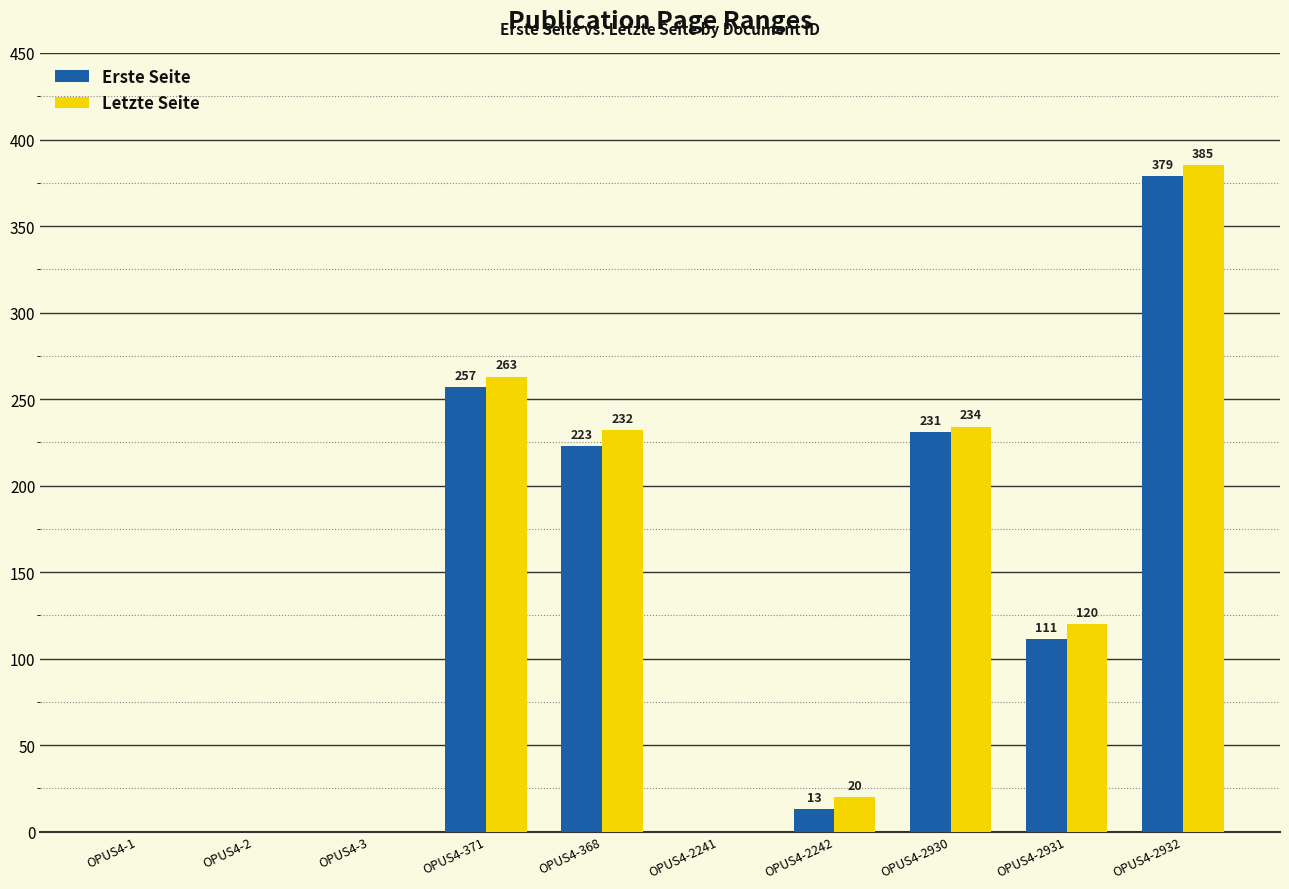

What is the sum of the Letzte Seite values at OPUS4-371 and OPUS4-2242?

283